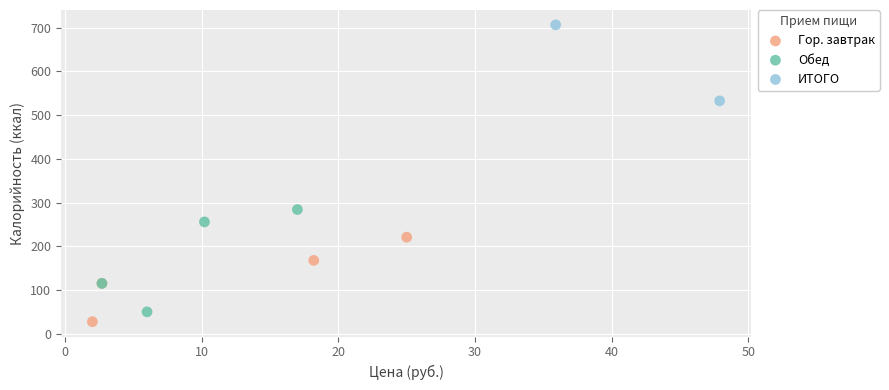

What are all the series names shown in the legend?

Гор. завтрак, Обед, ИТОГО